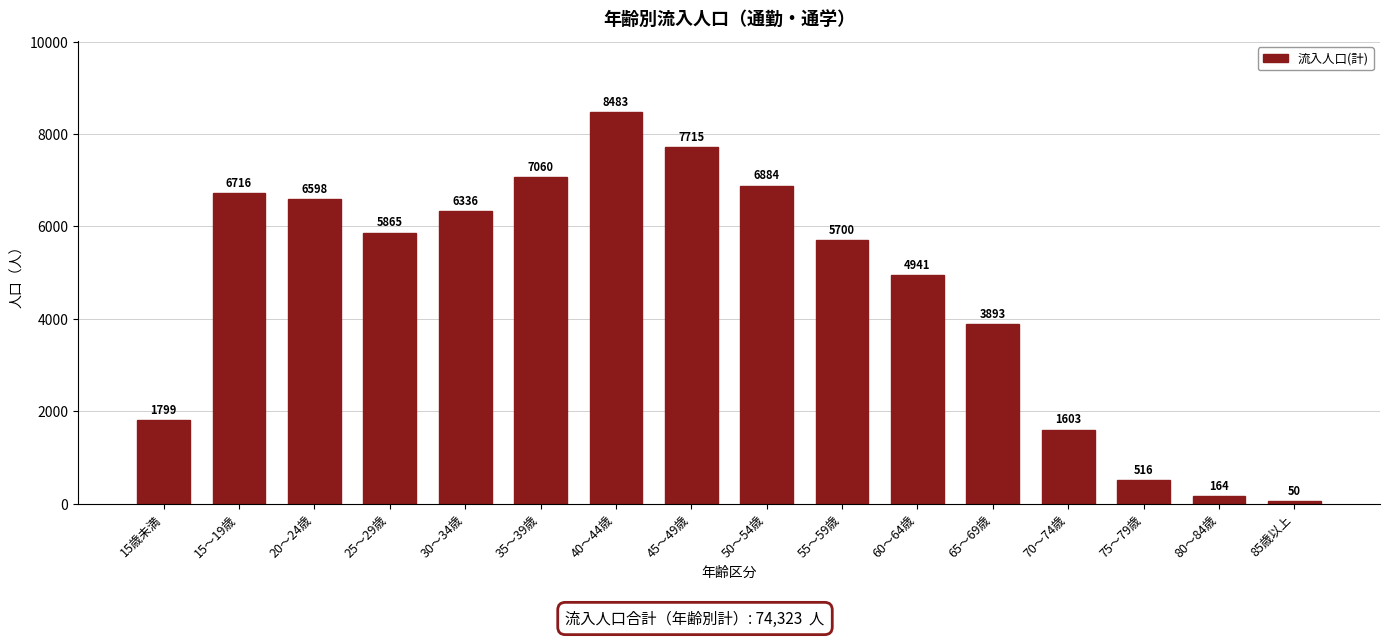

Reading right to left, transcribe all the data shown in this chart.

85歳以上=50	80～84歳=164	75～79歳=516	70～74歳=1603	65～69歳=3893	60～64歳=4941	55～59歳=5700	50～54歳=6884	45～49歳=7715	40～44歳=8483	35～39歳=7060	30～34歳=6336	25～29歳=5865	20～24歳=6598	15～19歳=6716	15歳未満=1799